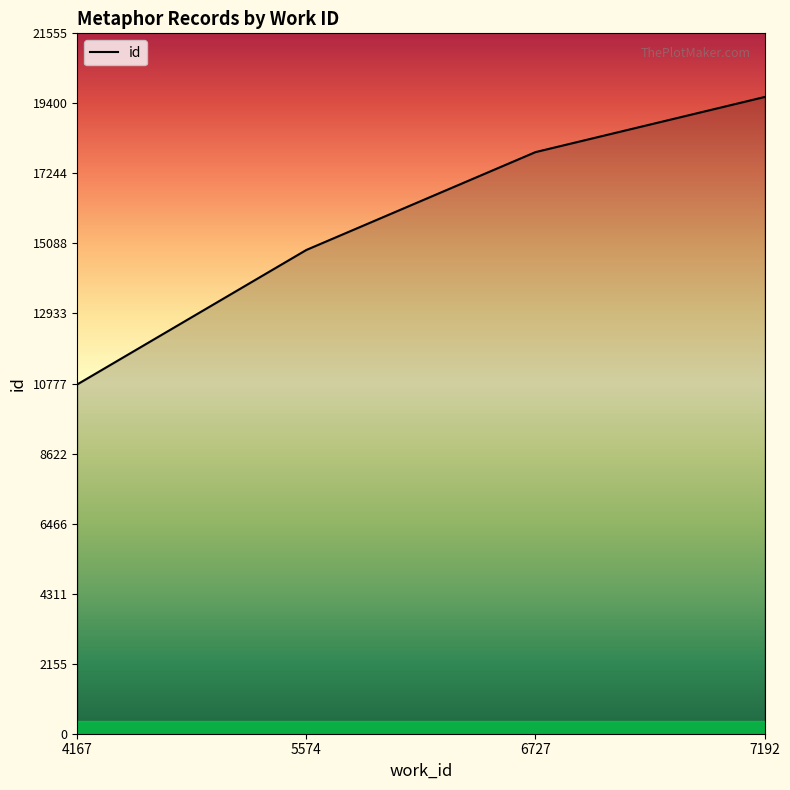

Which category has the highest value across all series?

7192